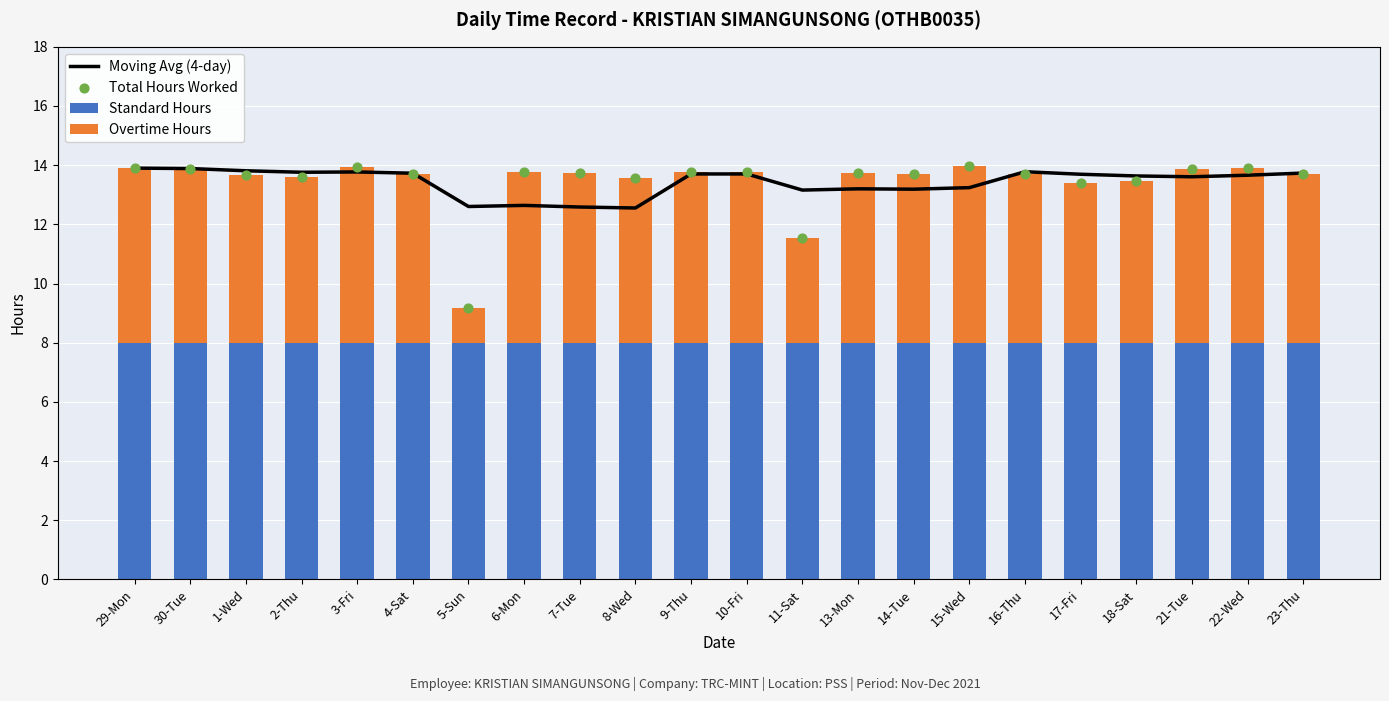

Which series has the largest total across all categories?

Moving Avg (4-day)